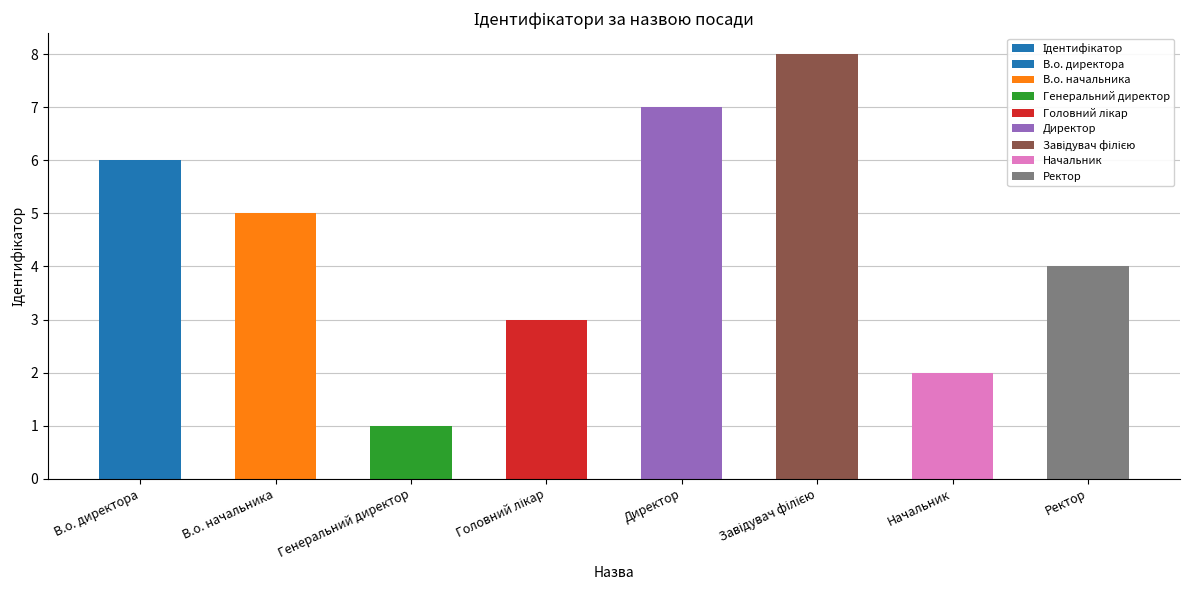

What is the value of the 3rd bar from the left?

1